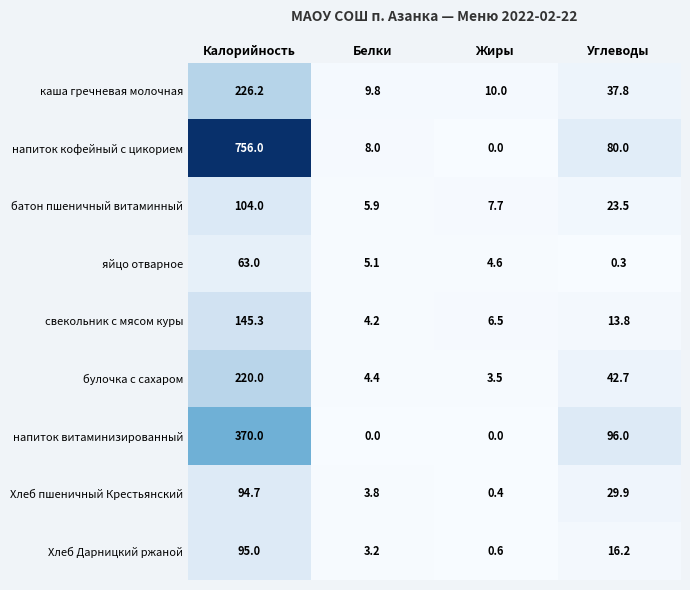

Count the number of data series in this chart.

9